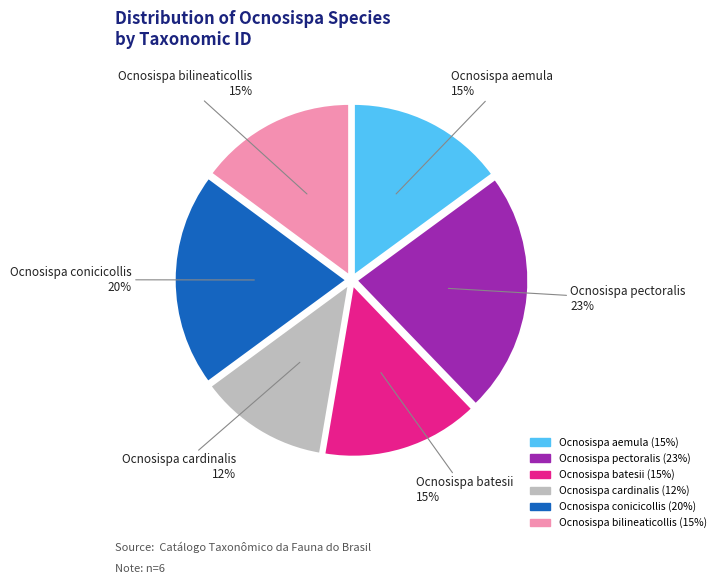

Which has a higher value, Ocnosispa pectoralis or Ocnosispa conicicollis?

Ocnosispa pectoralis